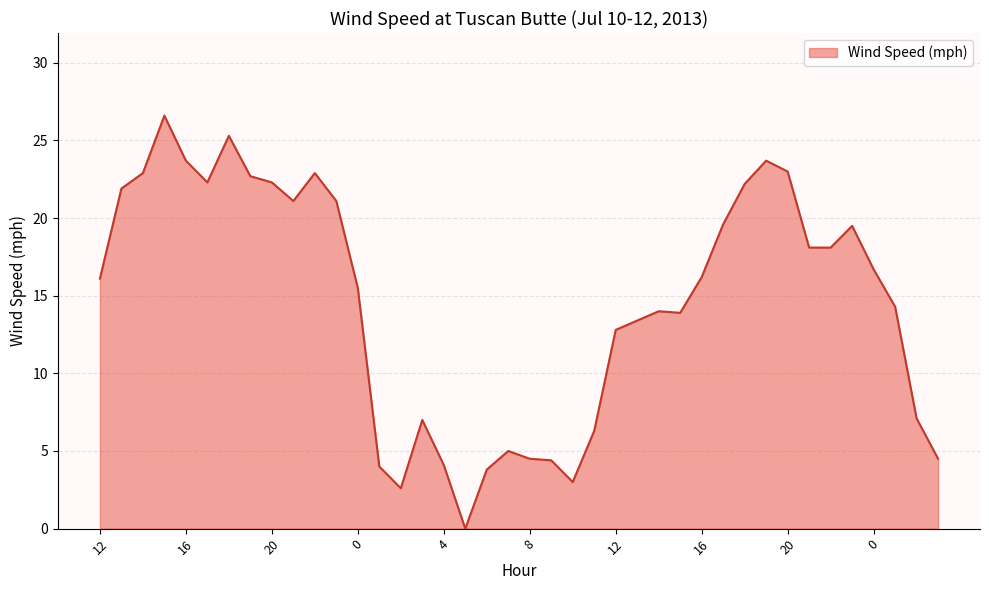

What is the maximum value shown in the chart?

26.6